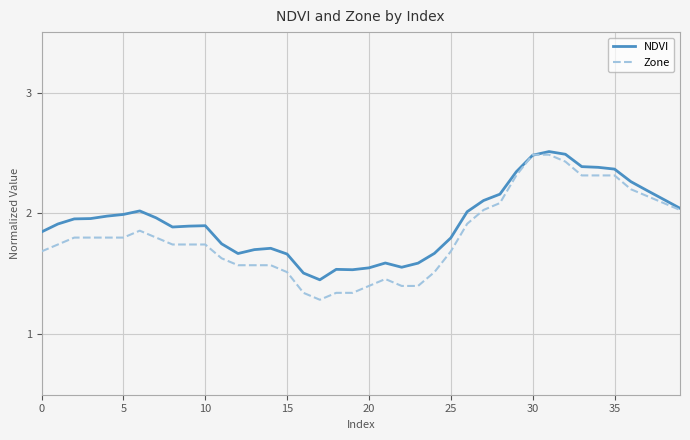

What is the highest value of the NDVI series?

2.5